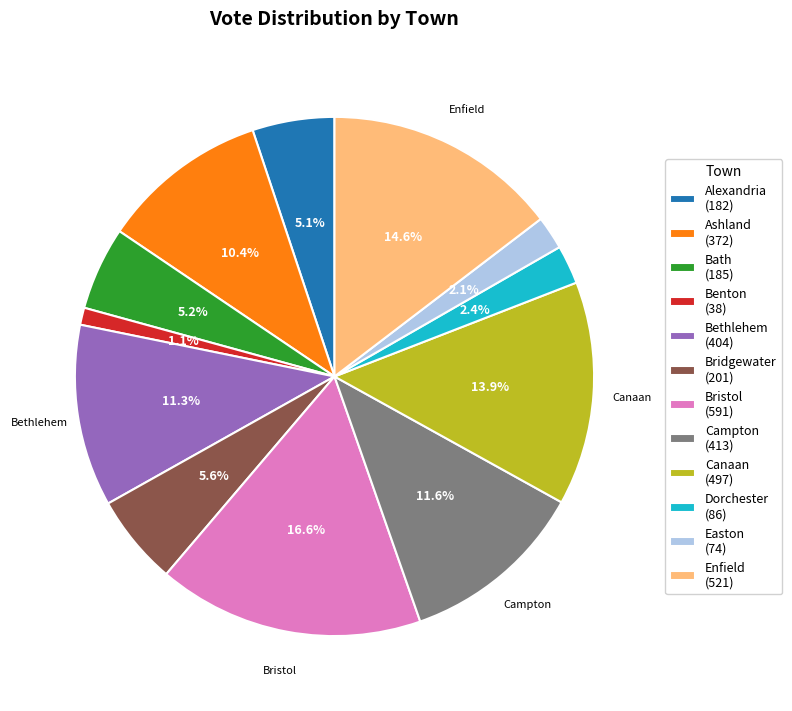

Between Benton (38) and Alexandria (182), which is larger?

Alexandria (182)